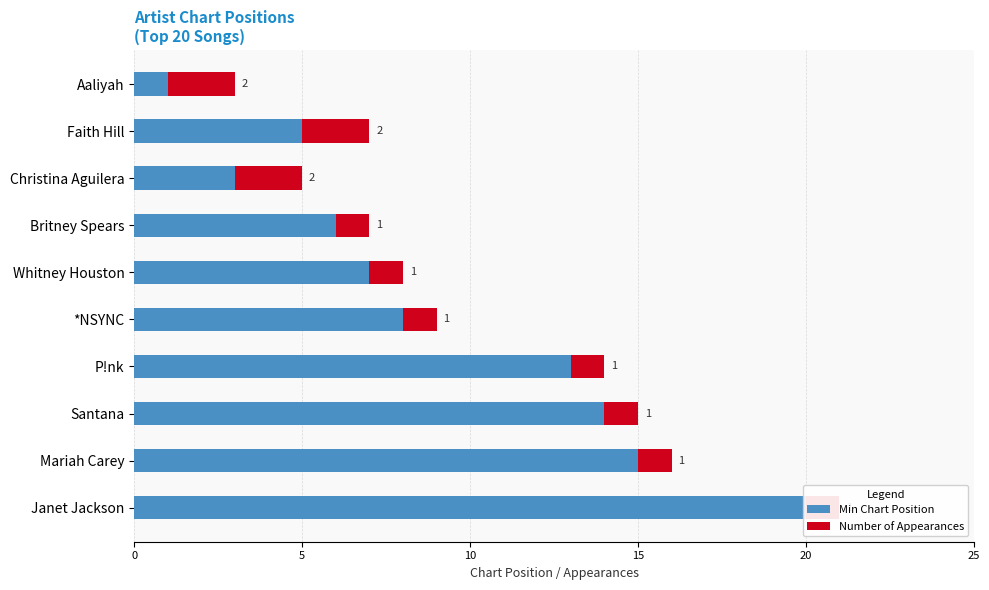

What is the difference between the maximum and minimum values in the Min Chart Position series?

19